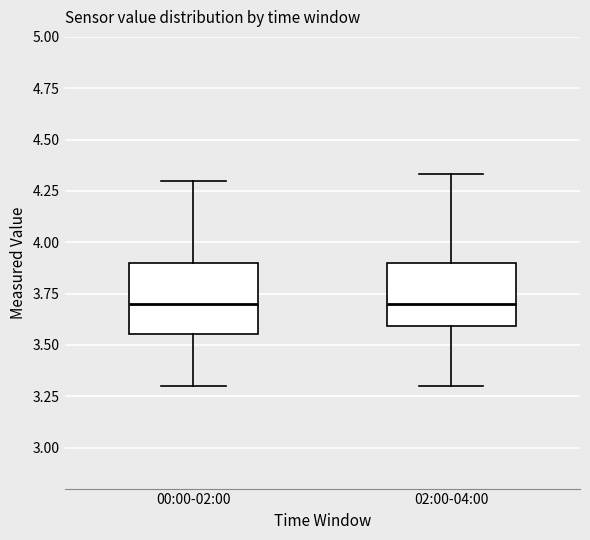

Where is the upper edge of the box for 00:00-02:00 on the y-axis? The values are not printed on the chart, so give them approximately, as read against the axis.

3.90